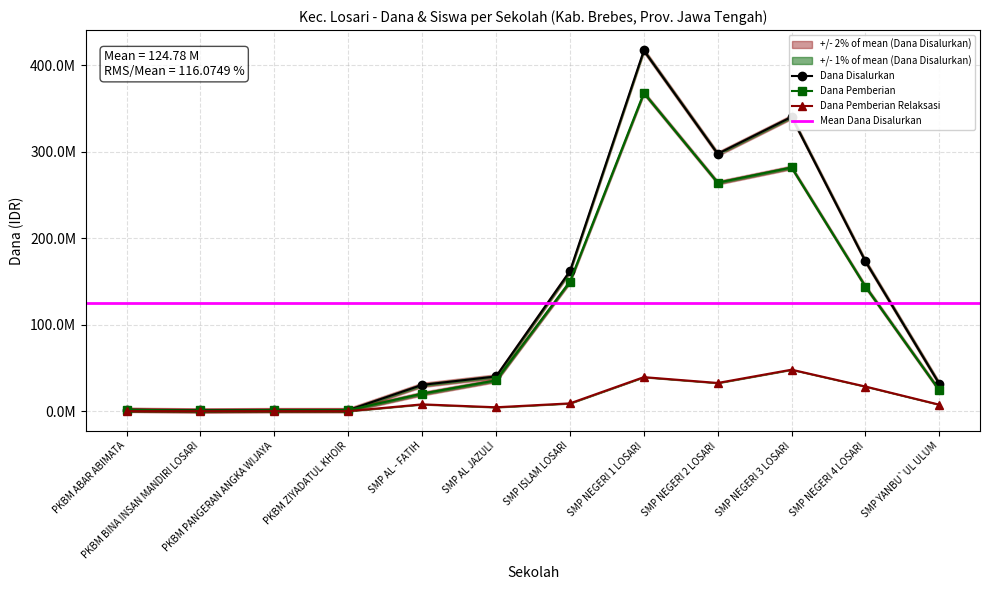

The value of Dana Pemberian Relaksasi at SMP AL - FATIH is 11113602. True or false?

False